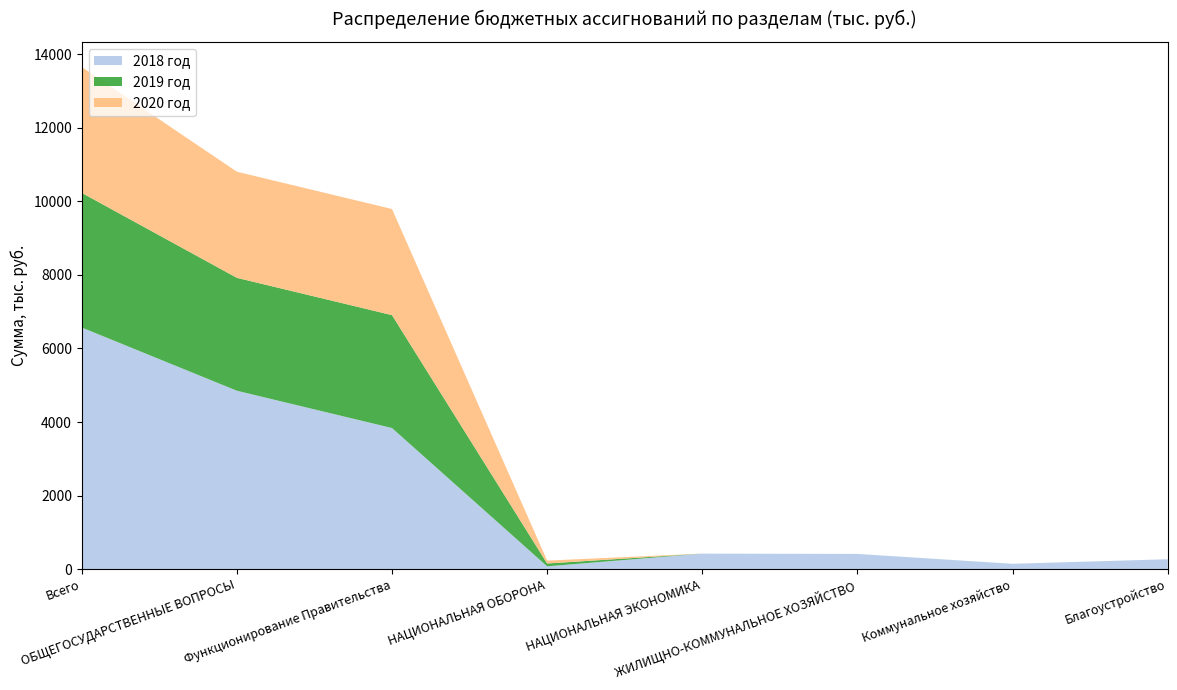

Reading left to right, extract all data points from this chart.

2018 год: 6569.7	4850.6	3836.3	75.8	421.4	413.2	144.6	268.6
2019 год: 3660.6	3069.8	3069.7	76.6	0.0	0.0	0.0	0.0
2020 год: 3422.5	2885.7	2885.6	79.4	0.0	0.0	0.0	0.0